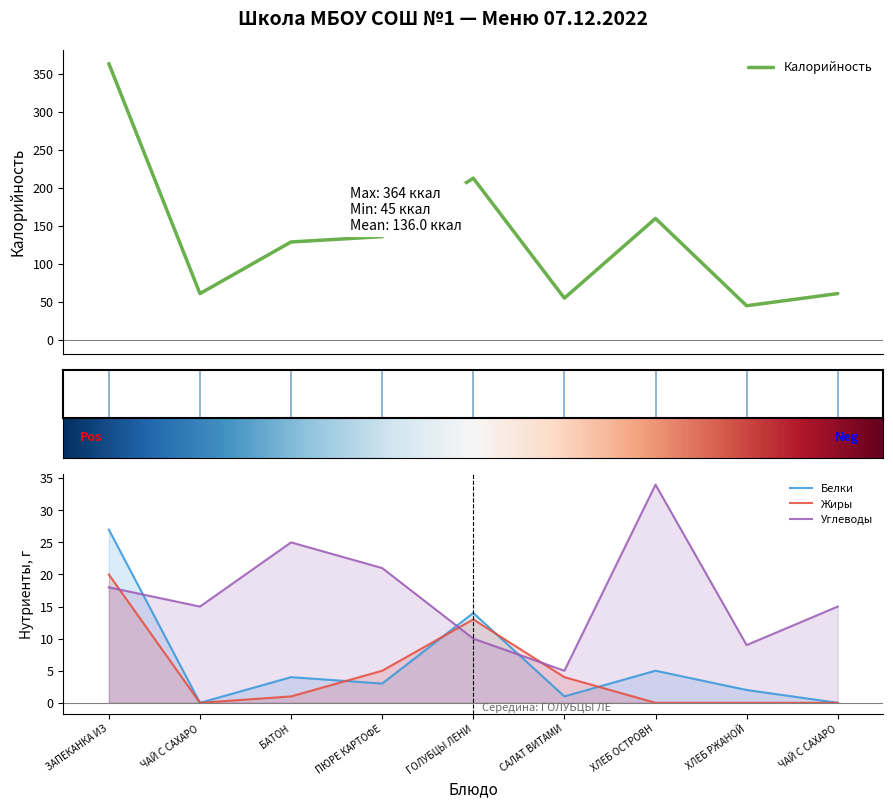

What is the label of the 8th point from the left?

ХЛЕБ РЖАНОЙ